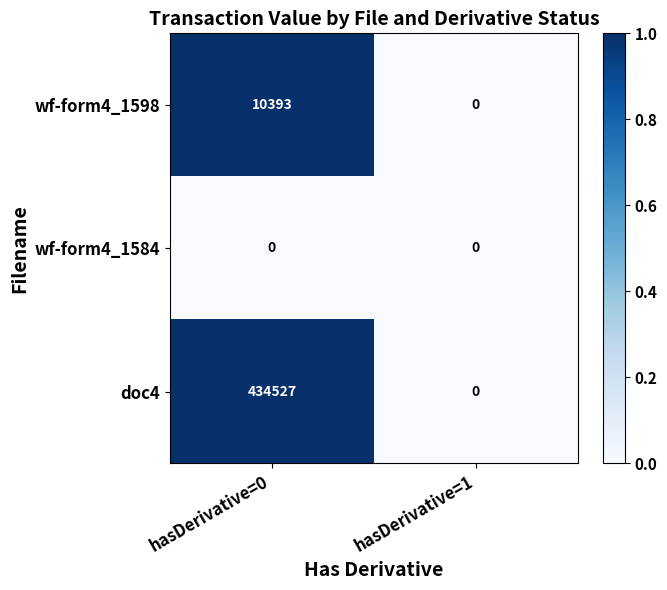

Reading left to right, transcribe all the data shown in this chart.

wf-form4_1598: hasDerivative=0=10393	hasDerivative=1=0
wf-form4_1584: hasDerivative=0=0	hasDerivative=1=0
doc4: hasDerivative=0=434527	hasDerivative=1=0